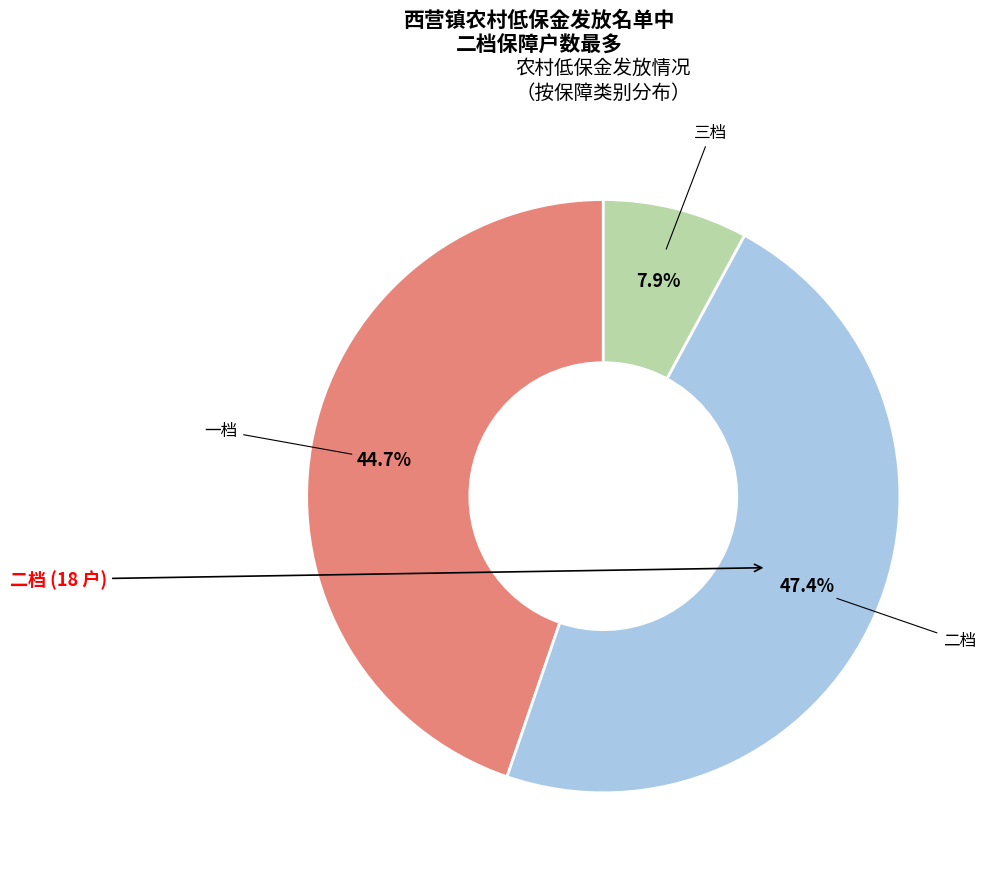

Does any single category account for the majority?

No